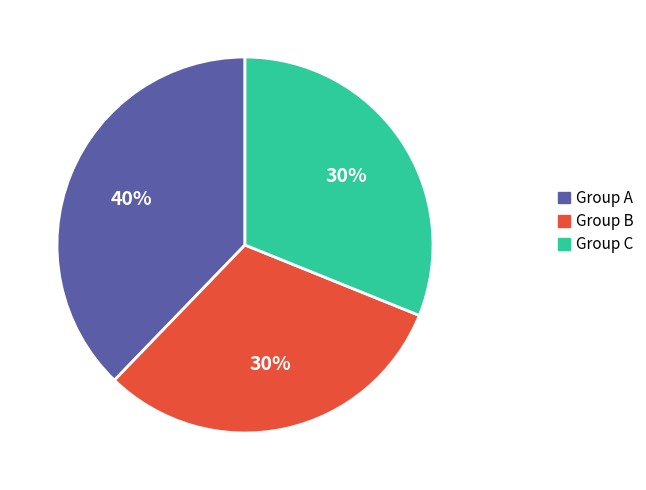

Is 8 the majority of the pie?

No